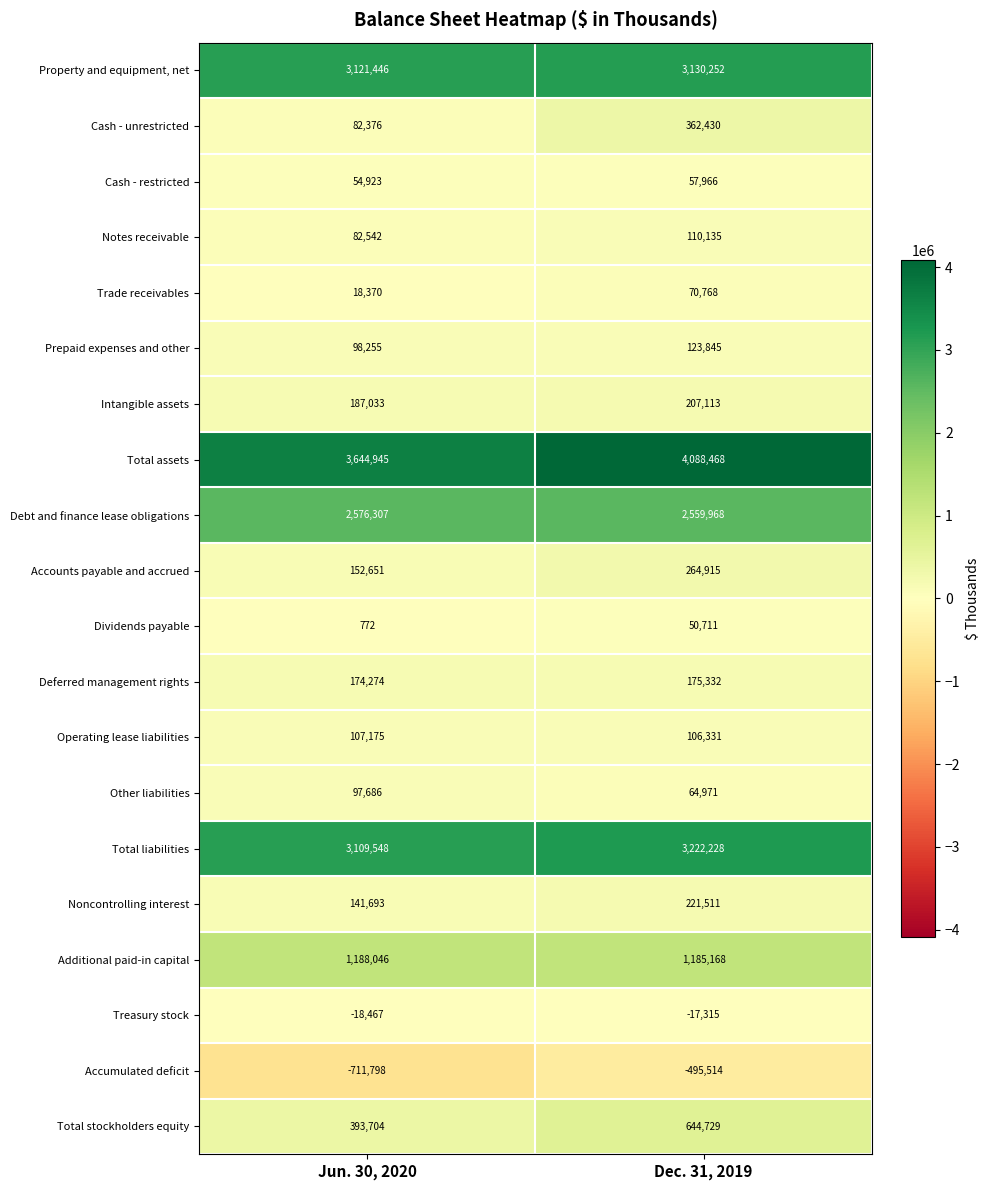

Rank the series at Jun. 30, 2020 from highest to lowest value.

Total assets, Property and equipment, net, Total liabilities, Debt and finance lease obligations, Additional paid-in capital, Total stockholders equity, Intangible assets, Deferred management rights, Accounts payable and accrued, Noncontrolling interest, Operating lease liabilities, Prepaid expenses and other, Other liabilities, Notes receivable, Cash - unrestricted, Cash - restricted, Trade receivables, Dividends payable, Treasury stock, Accumulated deficit